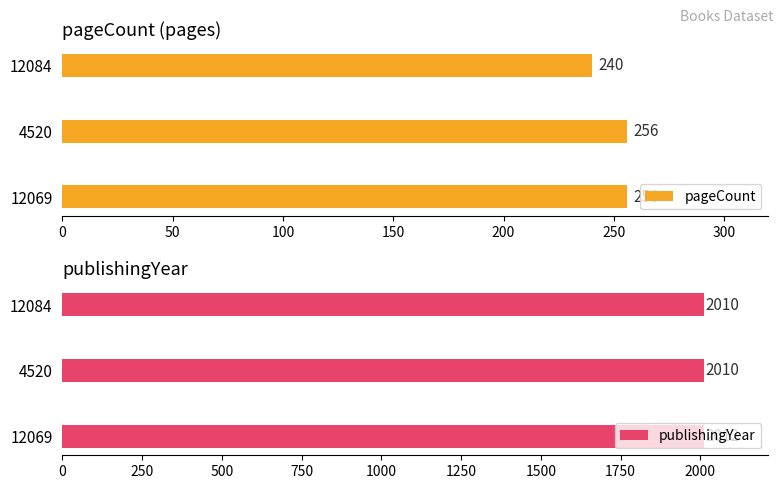

What is the sum of the pageCount values at 4520 and 12084?

496